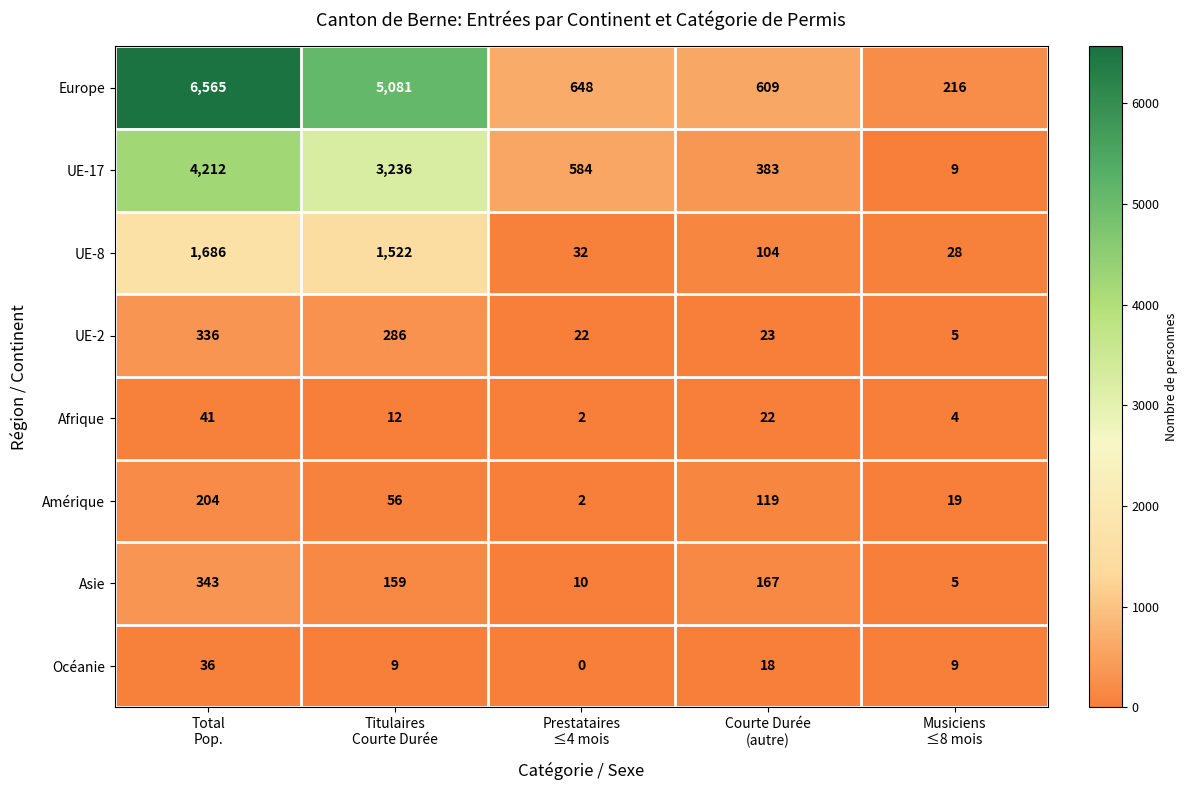

What is the average value of the Océanie series?

14